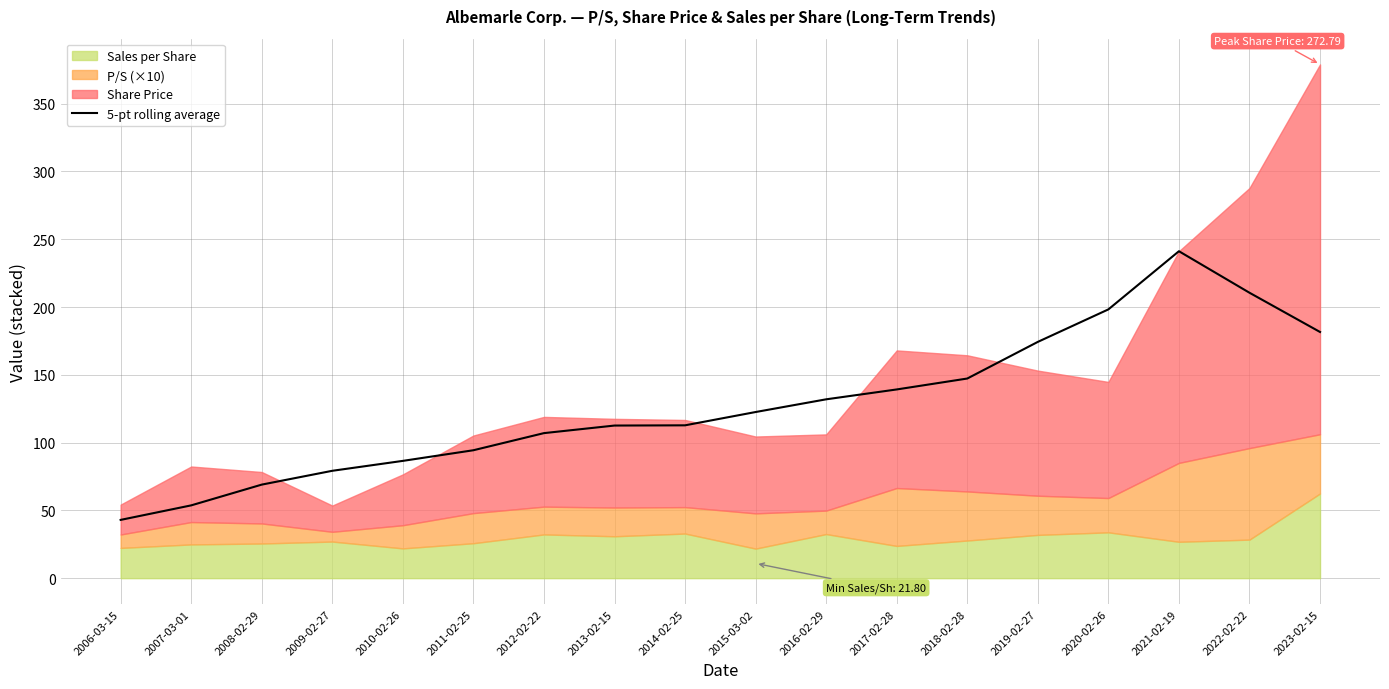

List the labels in order of value, largest first.

2021-02-19, 2022-02-22, 2020-02-26, 2023-02-15, 2019-02-27, 2018-02-28, 2017-02-28, 2016-02-29, 2015-03-02, 2014-02-25, 2013-02-15, 2012-02-22, 2011-02-25, 2010-02-26, 2009-02-27, 2008-02-29, 2007-03-01, 2006-03-15